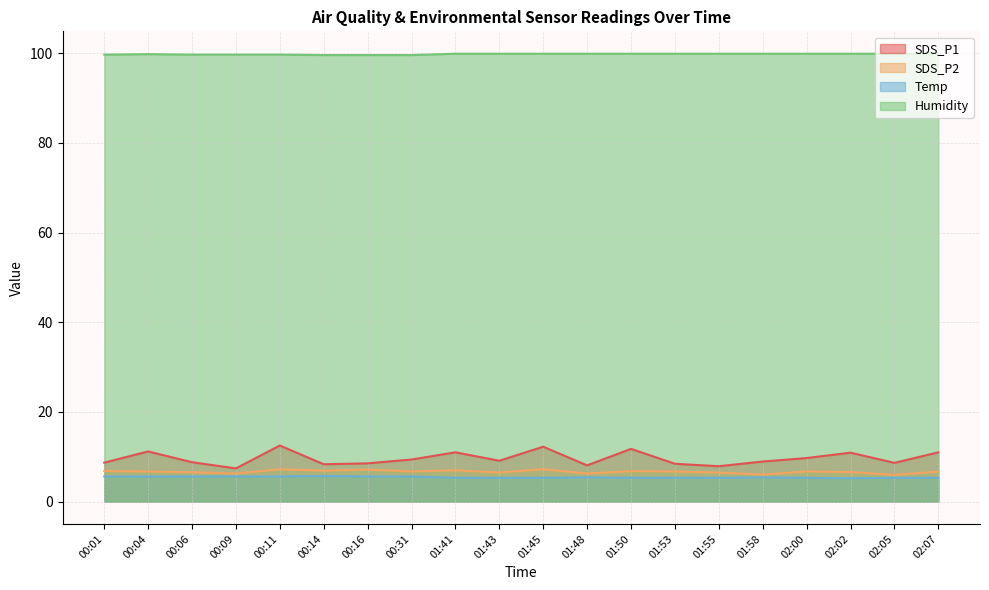

True or false: SDS_P1 and Humidity intersect in this chart.

False